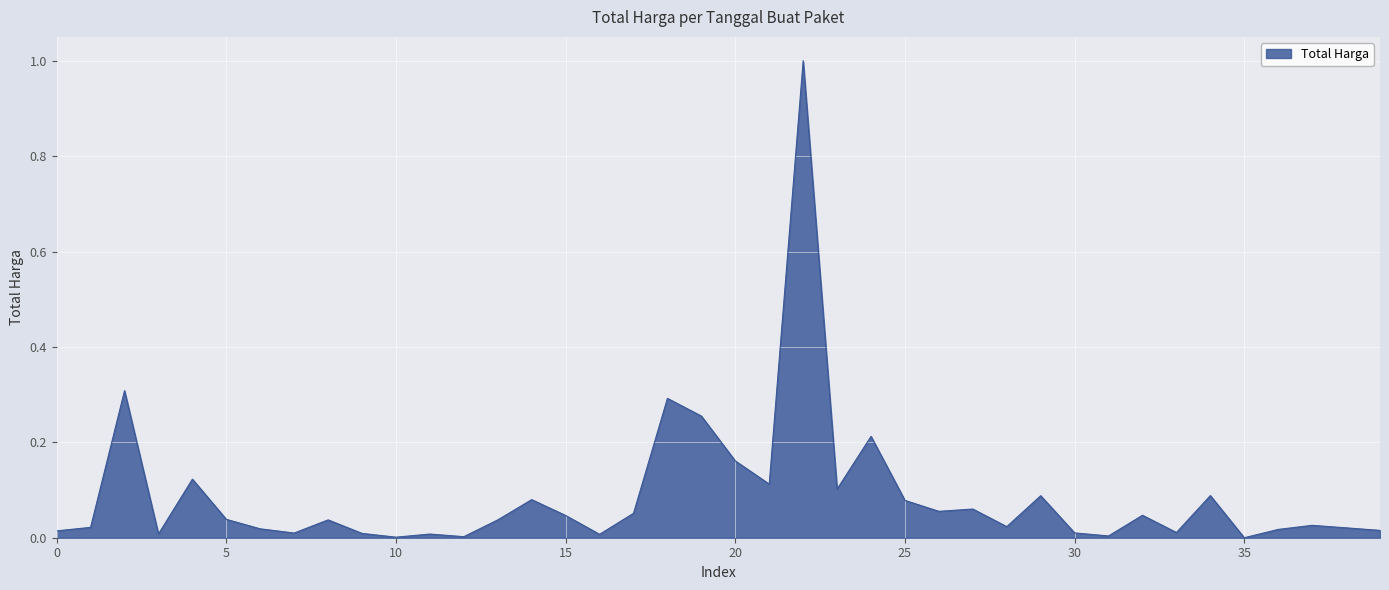

What is the difference between the maximum and minimum values?

1.0